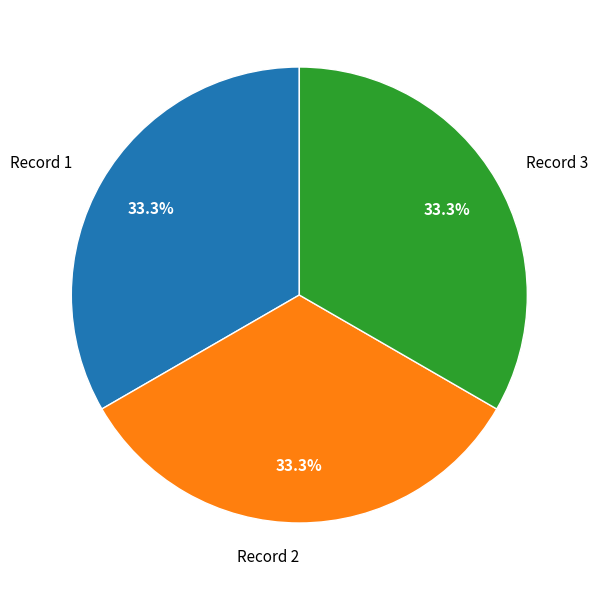

How many slices are in this pie chart?

3